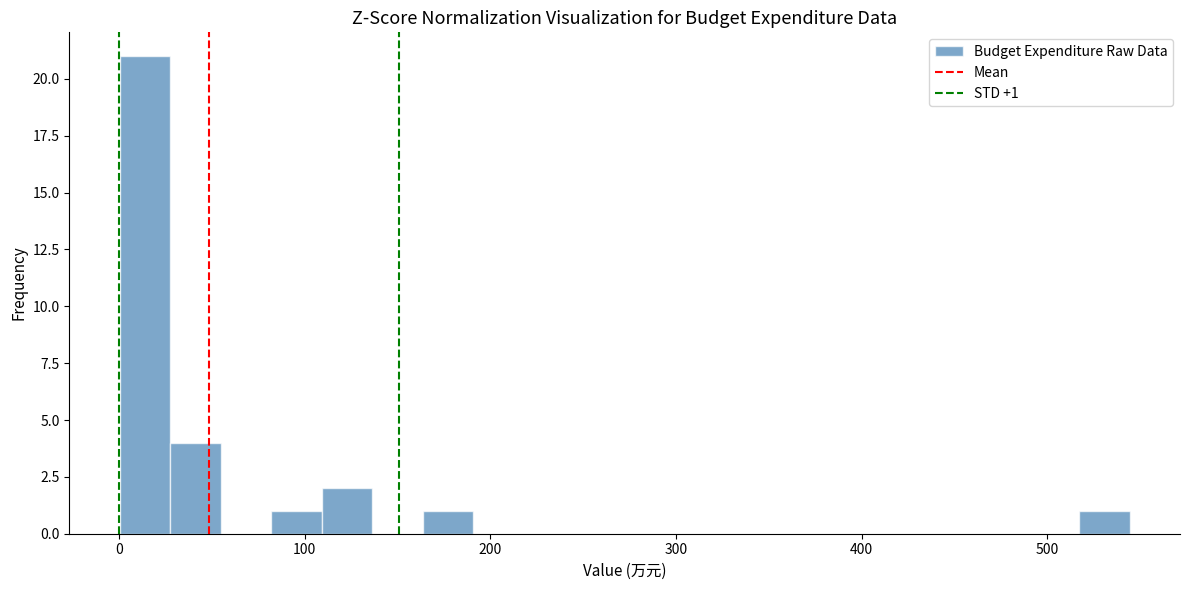

Read against the x-axis, roughly where is the centre of the tallest bar?

10